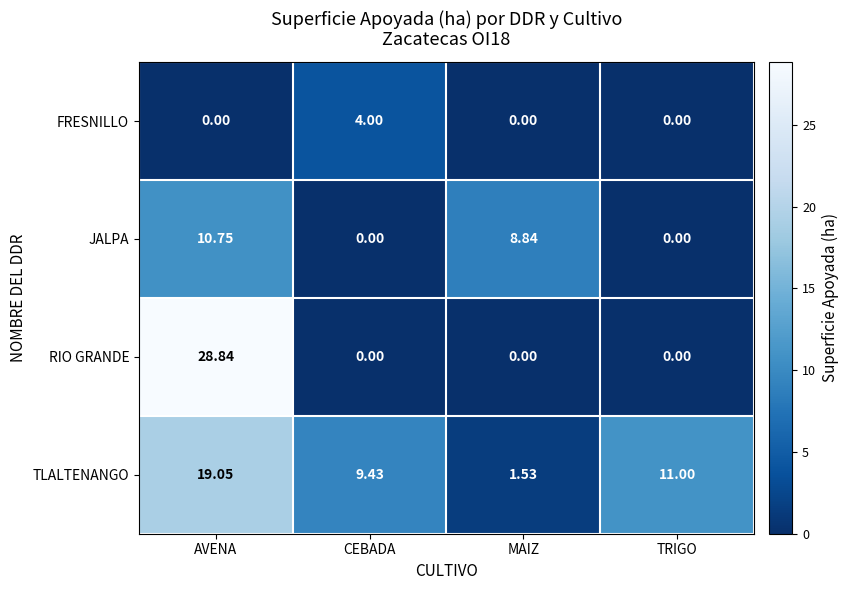

Rank the series by their maximum value, from highest to lowest.

RIO GRANDE, TLALTENANGO, JALPA, FRESNILLO